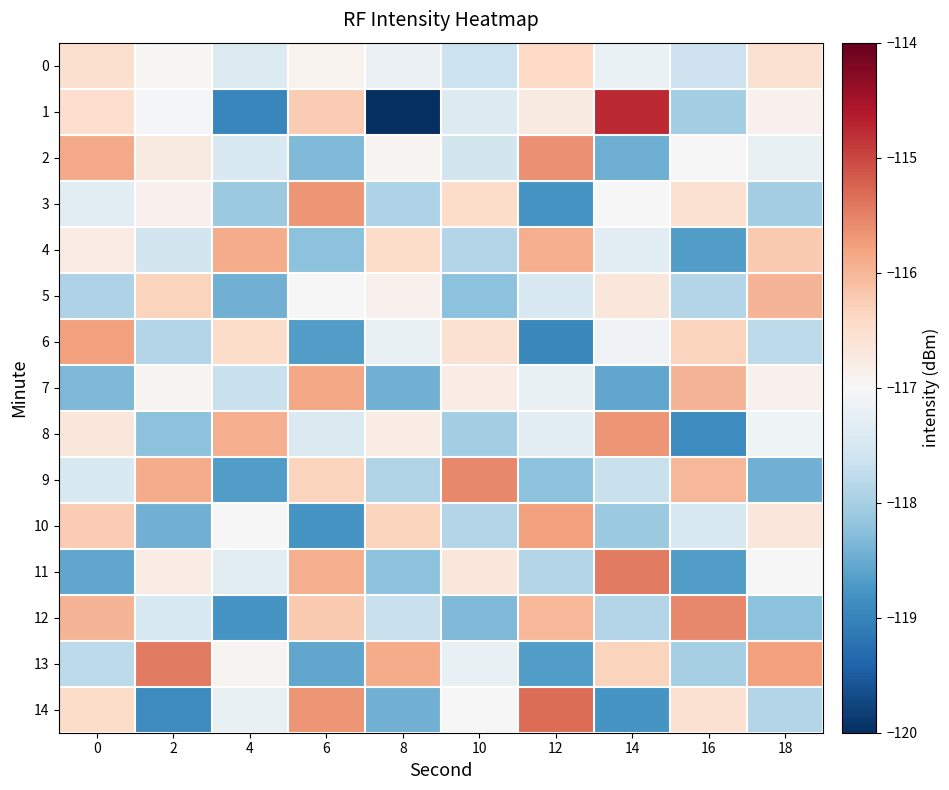

Reading left to right, list all the values displayed in this chart.

0: 0=-116.5	2=-117.0	4=-117.4	6=-116.9	8=-117.2	10=-117.6	12=-116.4	14=-117.2	16=-117.6	18=-116.5
1: 0=-116.5	2=-117.0	4=-119.0	6=-116.2	8=-120.0	10=-117.4	12=-116.7	14=-114.8	16=-118.0	18=-116.9
2: 0=-115.9	2=-116.7	4=-117.5	6=-118.3	8=-116.9	10=-117.5	12=-115.6	14=-118.5	16=-117.0	18=-117.2
3: 0=-117.3	2=-116.9	4=-118.1	6=-115.7	8=-117.9	10=-116.4	12=-118.8	14=-117.0	16=-116.5	18=-118.0
4: 0=-116.8	2=-117.6	4=-115.9	6=-118.2	8=-116.4	10=-117.9	12=-115.9	14=-117.3	16=-118.7	18=-116.2
5: 0=-117.9	2=-116.3	4=-118.5	6=-117.0	8=-116.9	10=-118.2	12=-117.5	14=-116.7	16=-117.9	18=-116.0
6: 0=-115.8	2=-117.9	4=-116.4	6=-118.7	8=-117.2	10=-116.5	12=-118.9	14=-117.1	16=-116.3	18=-117.8
7: 0=-118.3	2=-116.9	4=-117.7	6=-115.8	8=-118.4	10=-116.8	12=-117.2	14=-118.6	16=-116.0	18=-116.9
8: 0=-116.7	2=-118.2	4=-115.9	6=-117.4	8=-116.8	10=-118.0	12=-117.3	14=-115.7	16=-118.9	18=-117.1
9: 0=-117.5	2=-115.9	4=-118.7	6=-116.3	8=-117.9	10=-115.6	12=-118.2	14=-117.7	16=-116.0	18=-118.4
10: 0=-116.2	2=-118.5	4=-117.0	6=-118.8	8=-116.3	10=-117.9	12=-115.8	14=-118.1	16=-117.5	18=-116.7
11: 0=-118.6	2=-116.8	4=-117.3	6=-115.9	8=-118.2	10=-116.7	12=-117.9	14=-115.4	16=-118.7	18=-117.0
12: 0=-116.0	2=-117.5	4=-118.8	6=-116.2	8=-117.7	10=-118.3	12=-116.0	14=-117.9	16=-115.5	18=-118.2
13: 0=-117.8	2=-115.4	4=-116.9	6=-118.5	8=-115.9	10=-117.2	12=-118.7	14=-116.3	16=-118.0	18=-115.8
14: 0=-116.4	2=-118.9	4=-117.2	6=-115.7	8=-118.4	10=-117.0	12=-115.3	14=-118.8	16=-116.5	18=-117.9